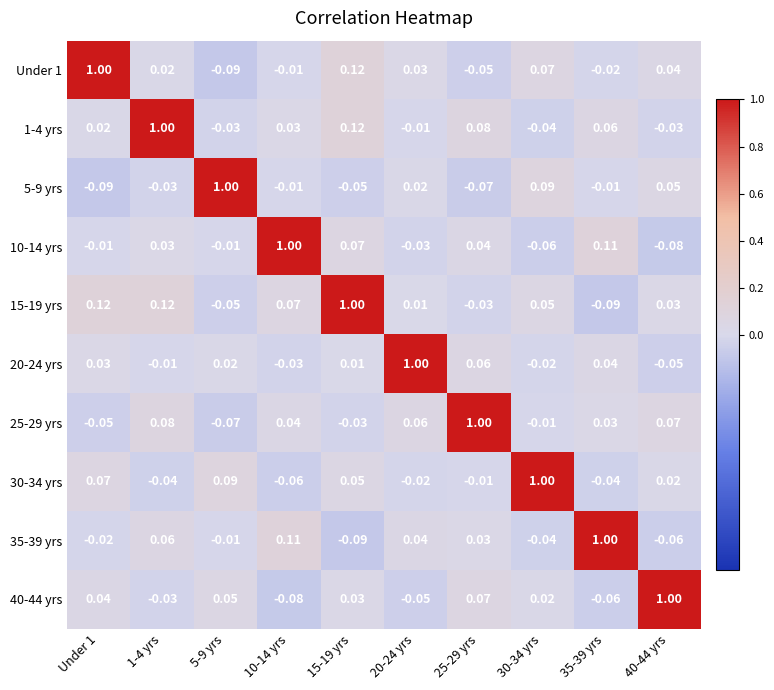

How many categories are shown in the chart?

10